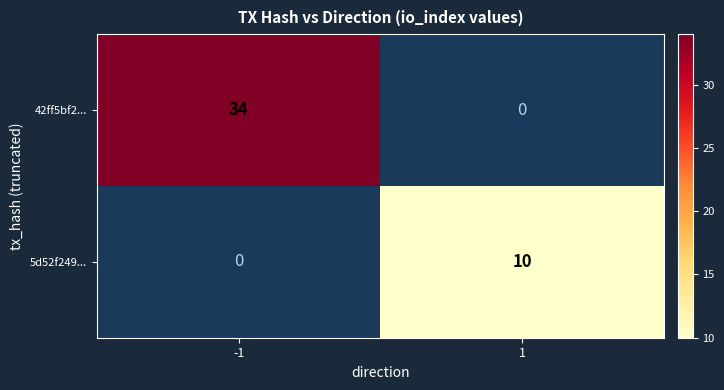

At which category is the sum across all series the highest?

-1